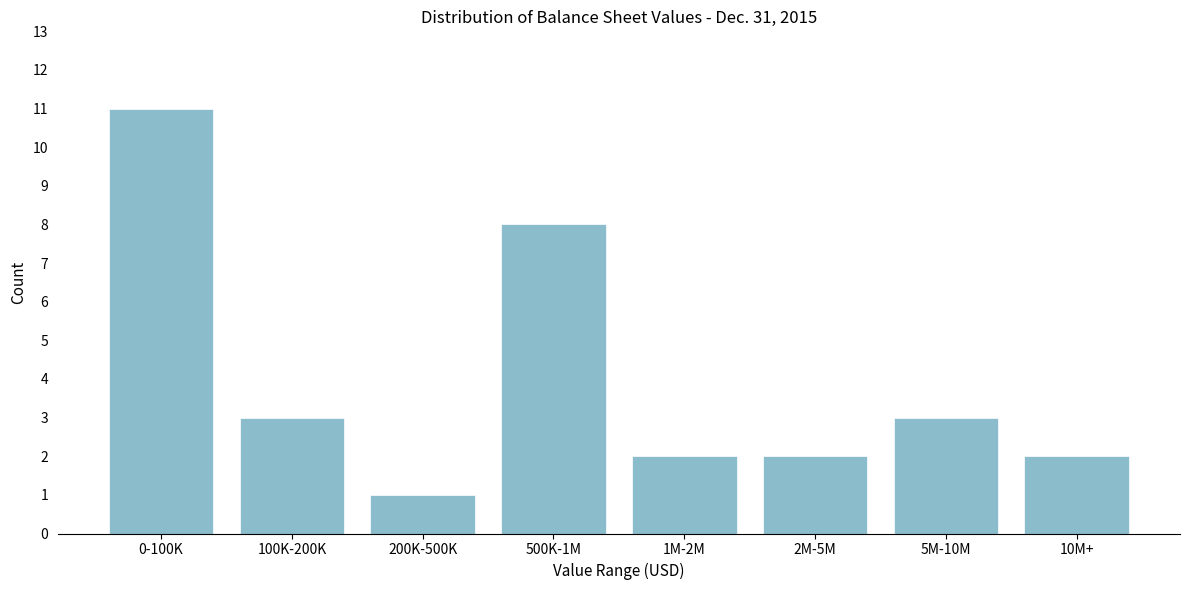

Reading left to right, extract all data points from this chart.

11	3	1	8	2	2	3	2